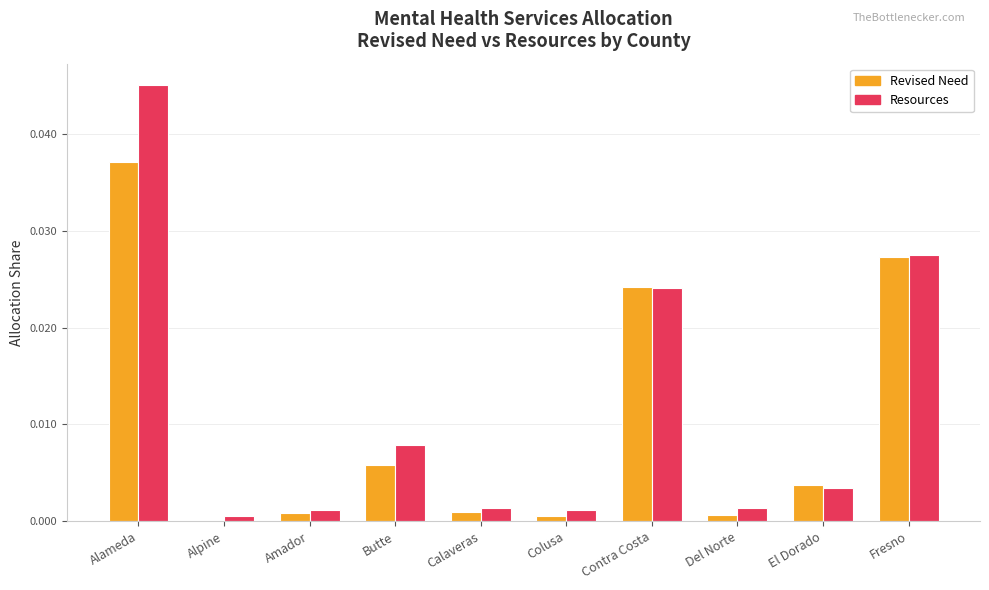

At which category is the sum across all series the highest?

Alameda